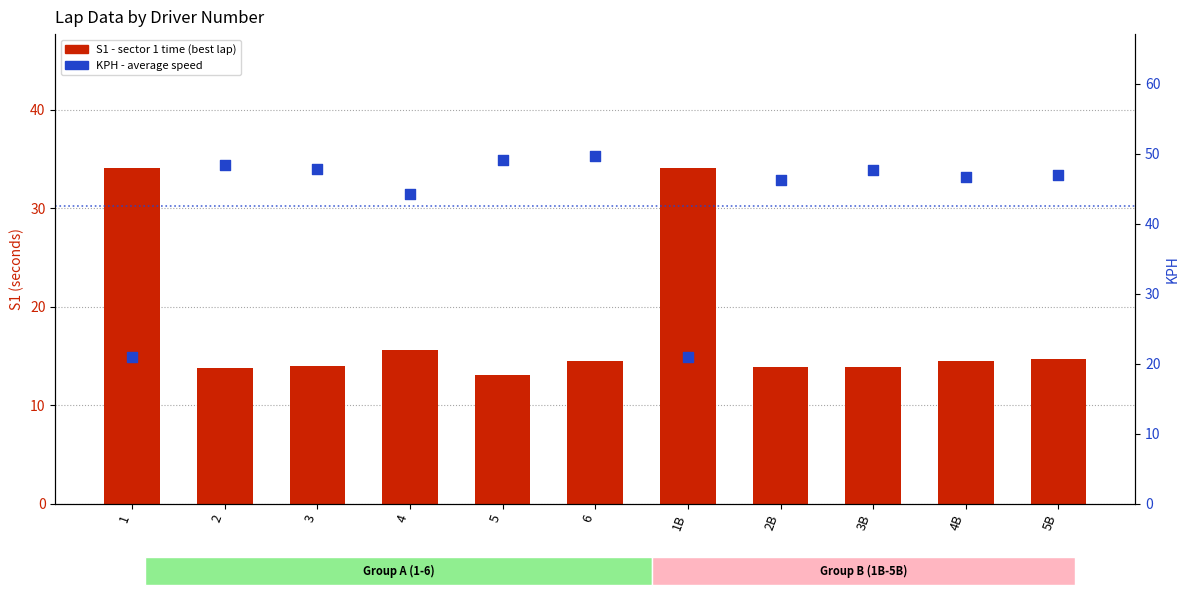

Which series reaches the minimum Y coordinate?

S1 (best lap sector 1)